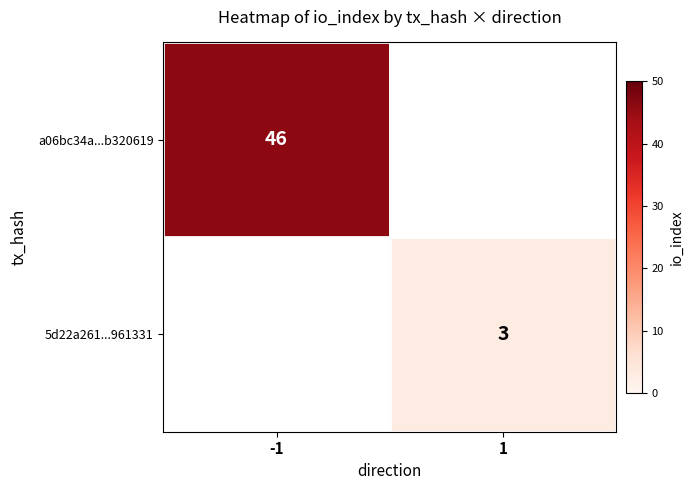

True or false: 5d22a261...961331 has a value of 3 at 1.

True